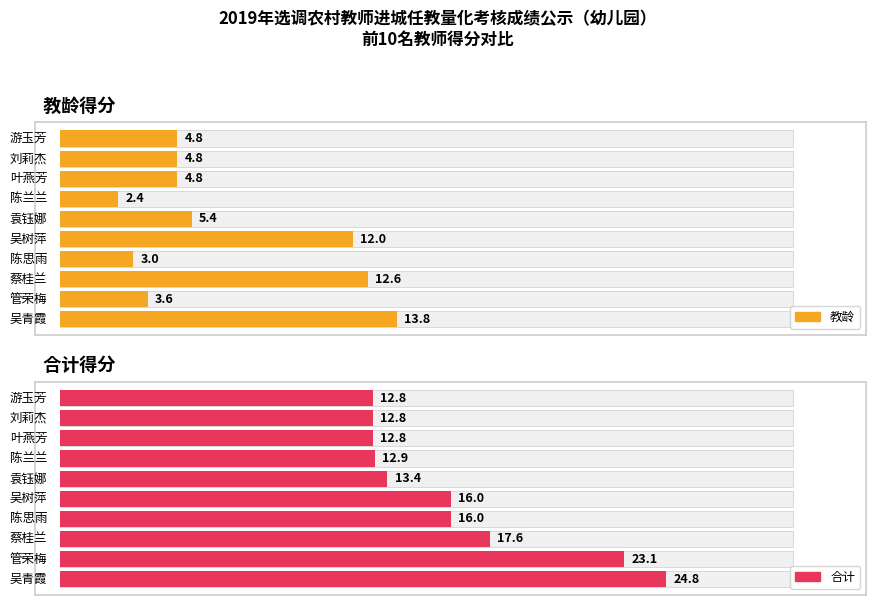

At how many categories does at least one series exceed 7?

10